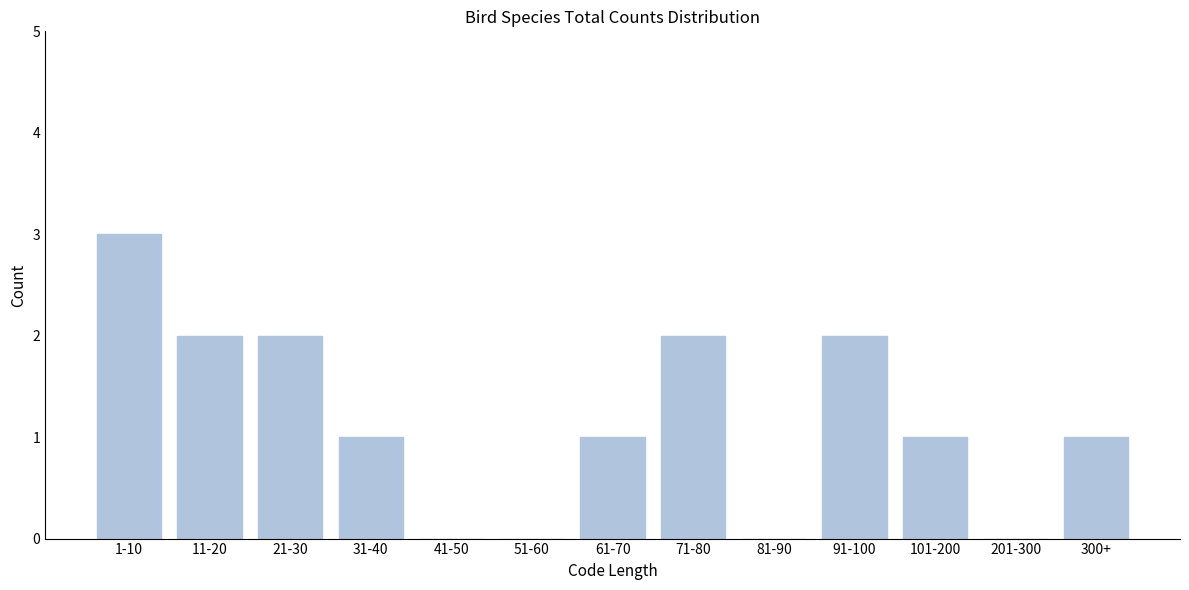

Reading left to right, list all the values displayed in this chart.

1-10=3	11-20=2	21-30=2	31-40=1	41-50=0	51-60=0	61-70=1	71-80=2	81-90=0	91-100=2	101-200=1	201-300=0	300+=1